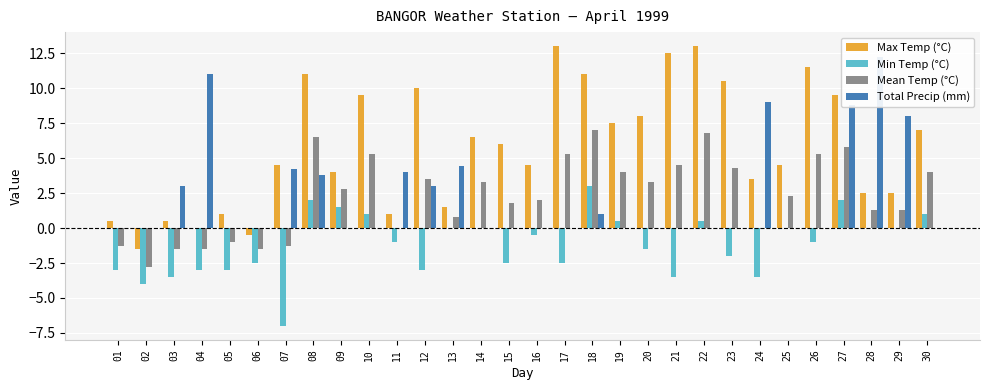

Which series has the largest total across all categories?

Max Temp (°C)